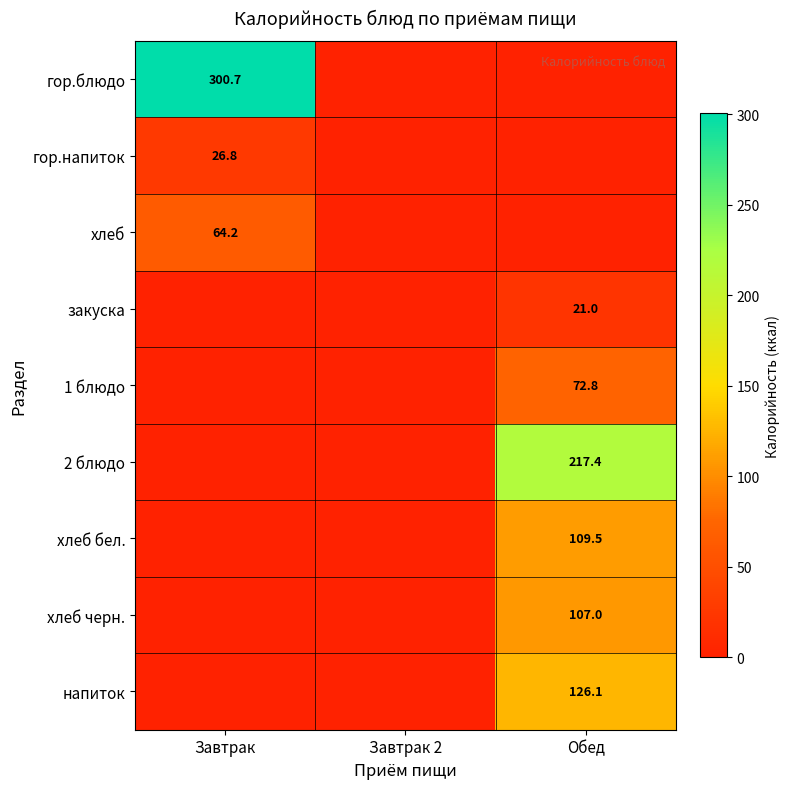

The хлеб черн. series shows 173.1 at Обед. True or false?

False